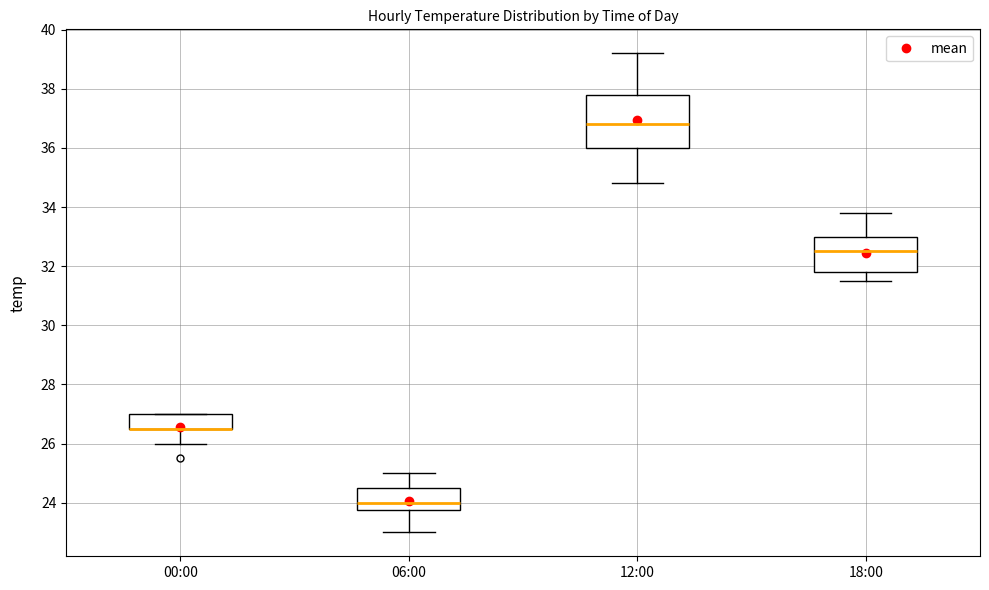

Where does the lower whisker of the box for 12:00 end on the y-axis? The values are not printed on the chart, so give them approximately, as read against the axis.

34.8